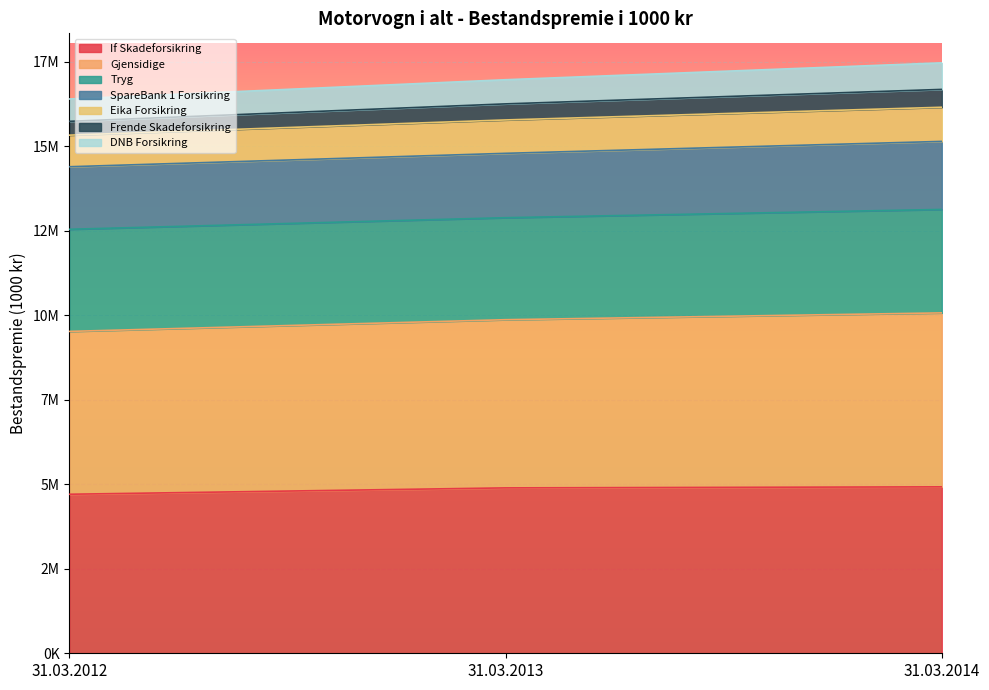

Does the chart display data point markers on the line(s)?

No